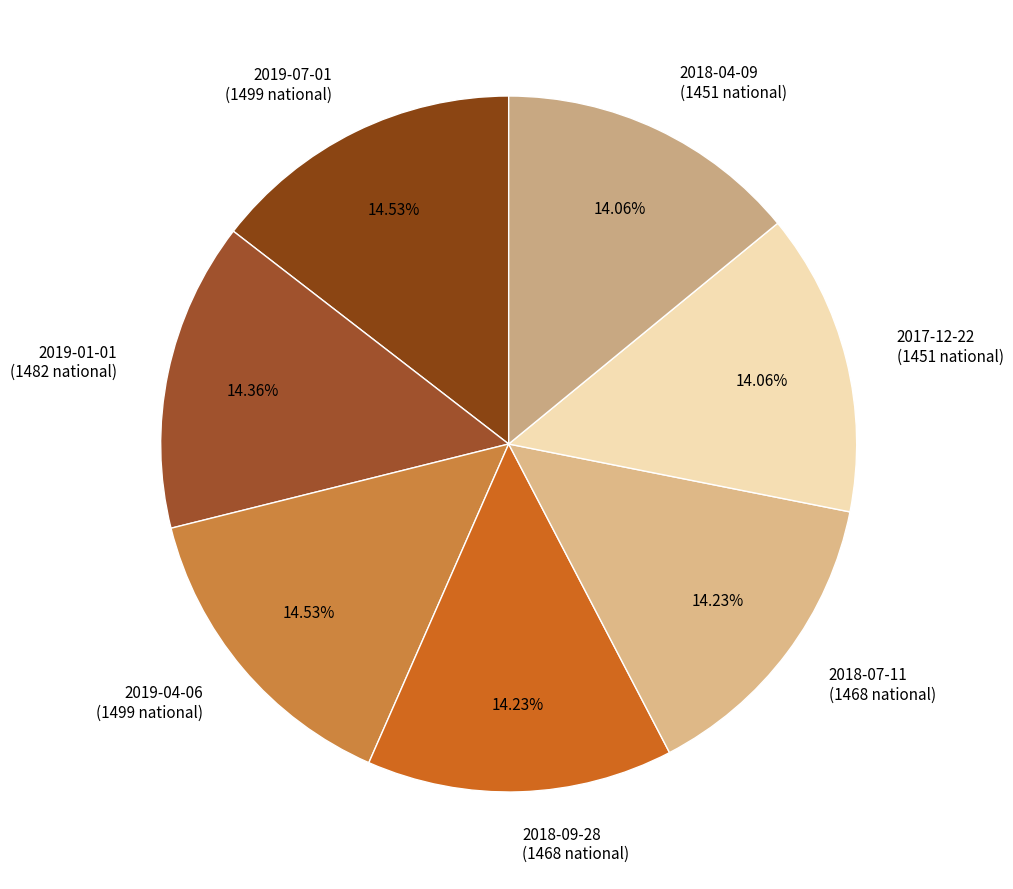

Is it true that 2019-04-06 is 15% of the pie?

True